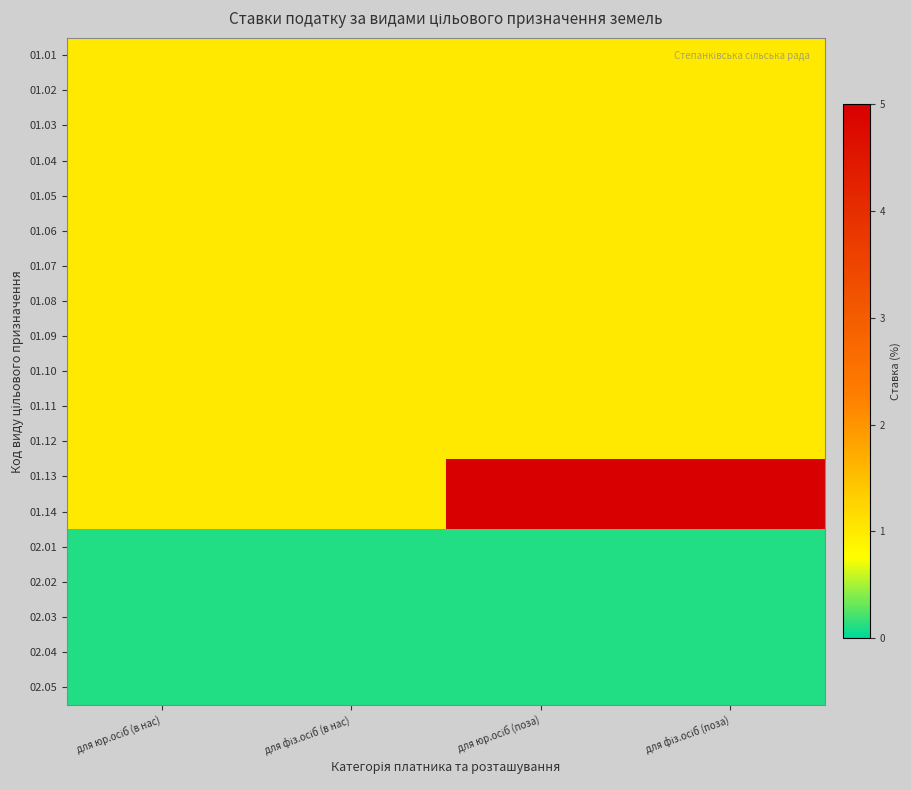

Which has a higher value, для юр.осіб (поза) or для фіз.осіб (поза)?

для юр.осіб (поза)